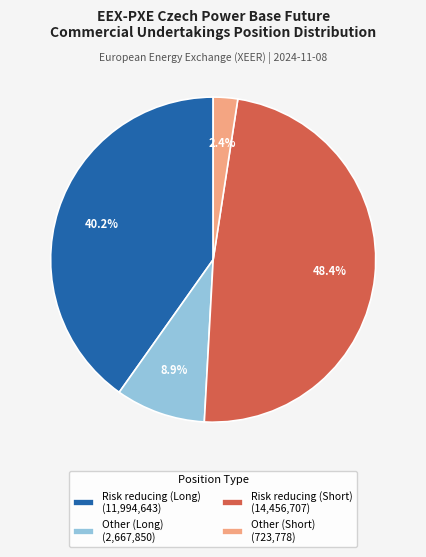

Count the number of slices in the pie.

4